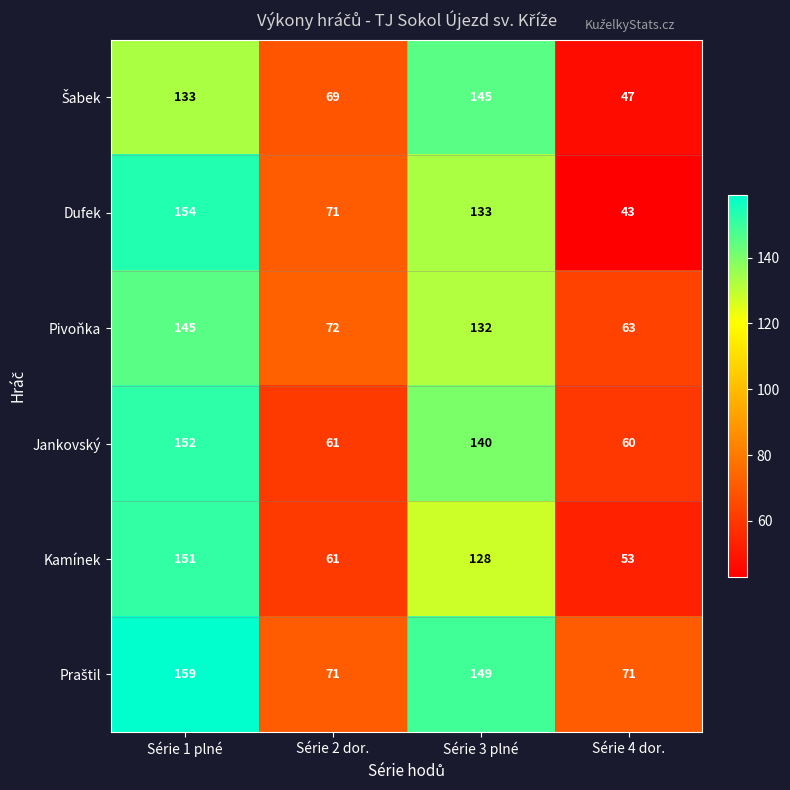

What is the difference between the highest and lowest values at Série 3 plné?

21